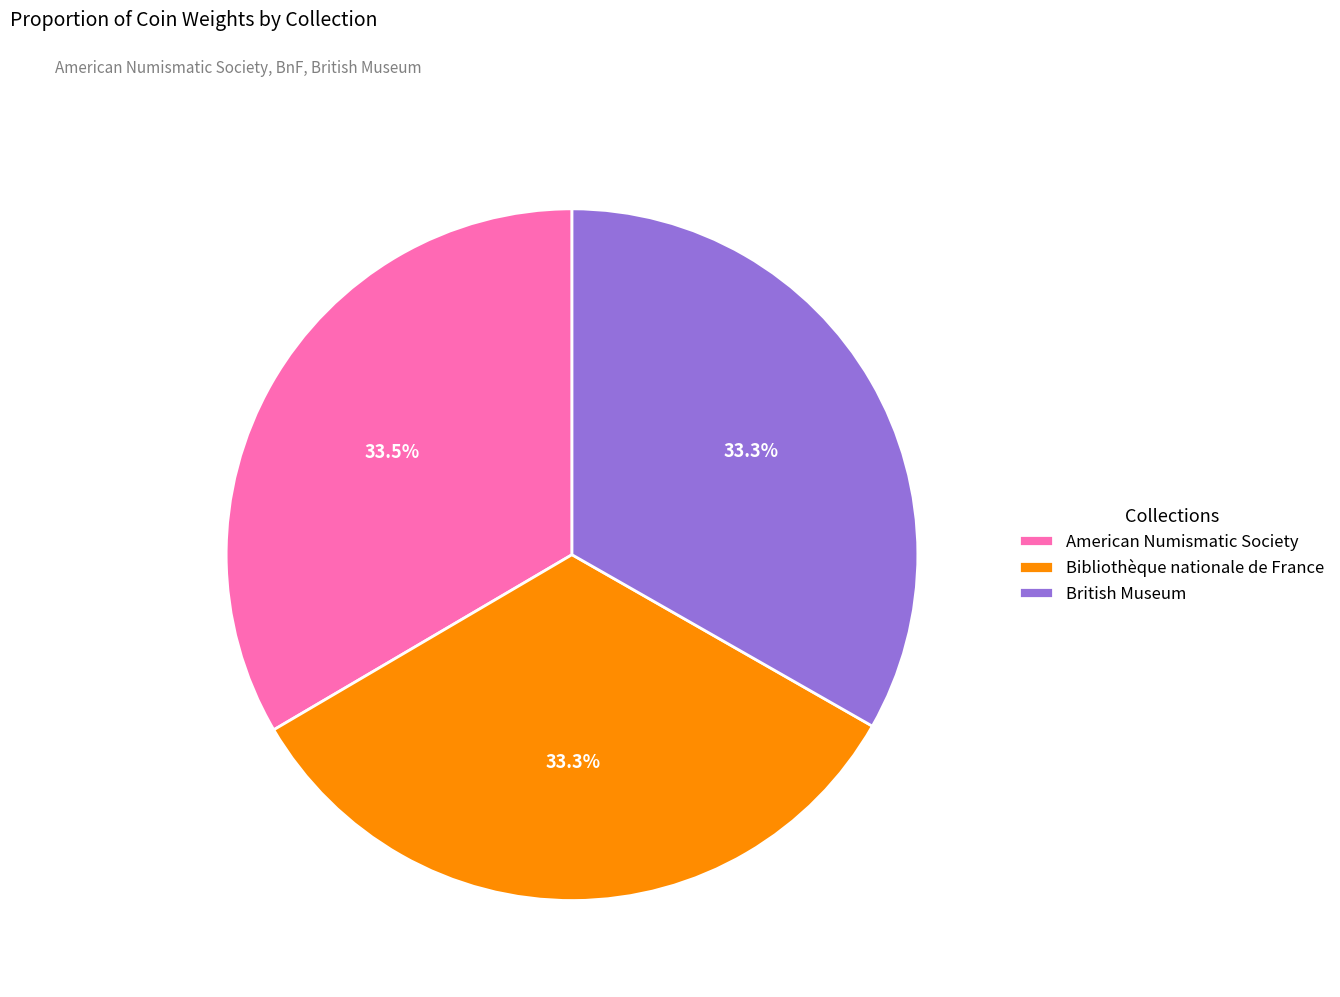

Is British Museum the majority of the pie?

No